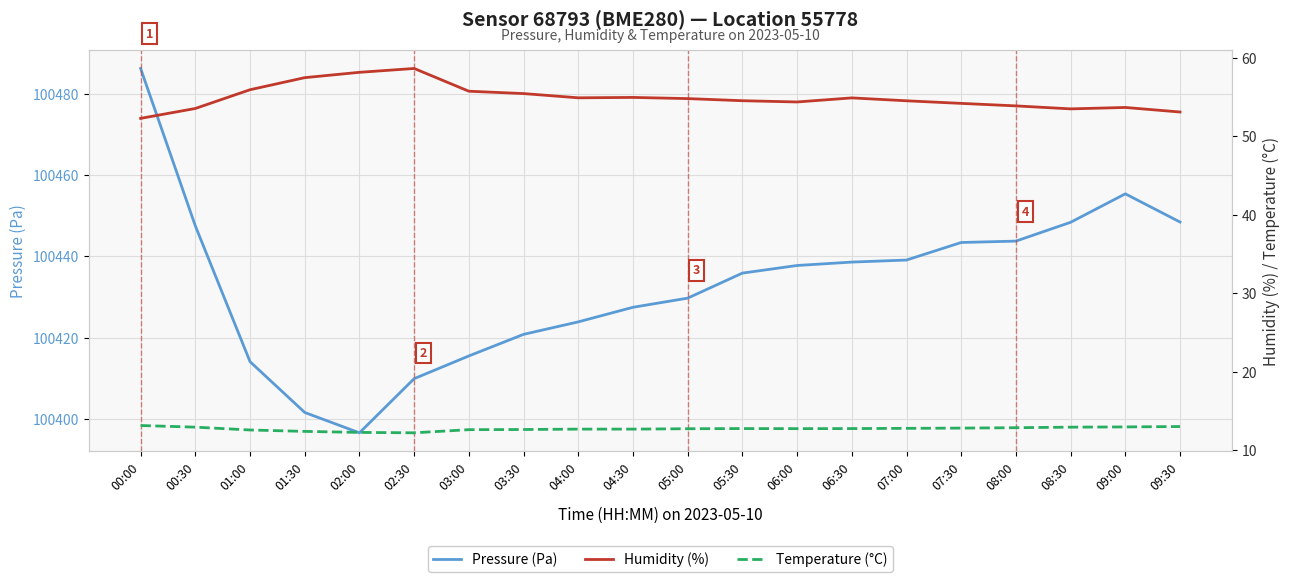

What is the total value across all series at 06:30?

100506.2